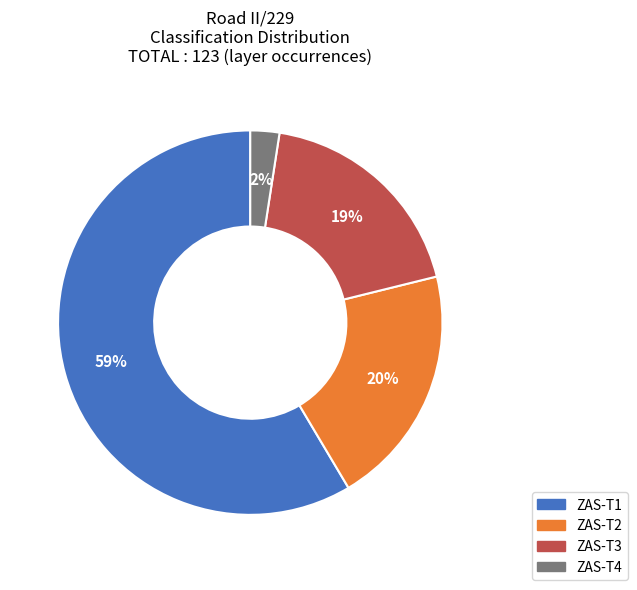

To the nearest percent, what percentage of the pie is ZAS-T3?

19%